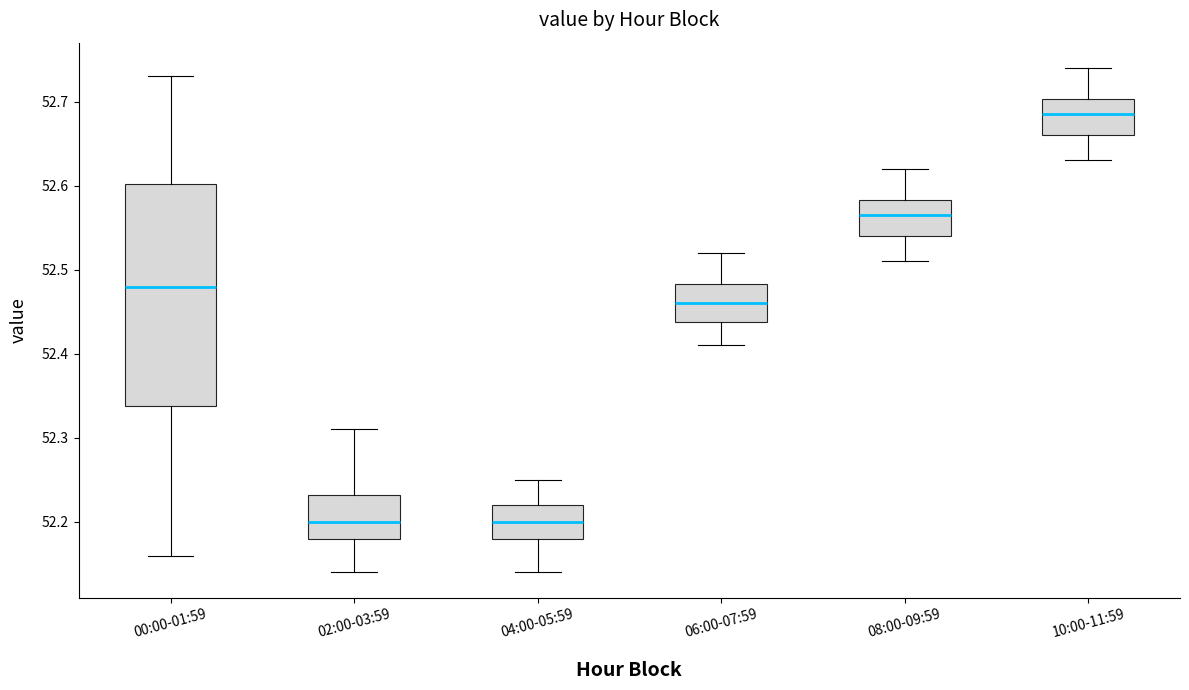

Reading left to right, read every box against the y-axis: the position of its median line, the range the box covers, and the ends of its whiskers. The values are not printed on the chart, so give them approximately, as read against the axis.

00:00-01:59: median 52.48, box 52.34 to 52.60, whiskers 52.16 to 52.73
02:00-03:59: median 52.20, box 52.18 to 52.23, whiskers 52.14 to 52.31
04:00-05:59: median 52.20, box 52.18 to 52.22, whiskers 52.14 to 52.25
06:00-07:59: median 52.46, box 52.44 to 52.48, whiskers 52.41 to 52.52
08:00-09:59: median 52.57, box 52.54 to 52.58, whiskers 52.51 to 52.62
10:00-11:59: median 52.69, box 52.66 to 52.70, whiskers 52.63 to 52.74